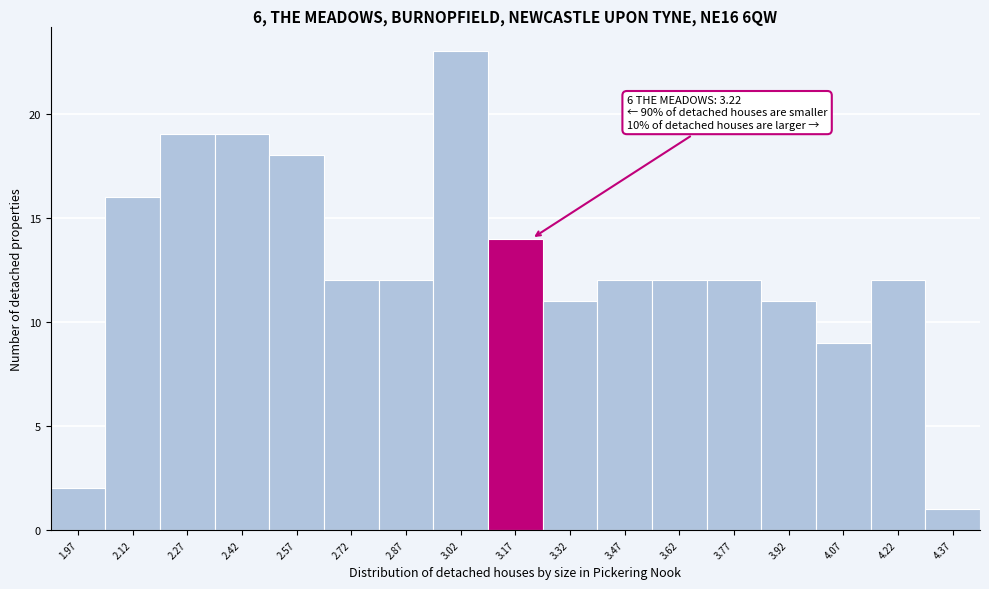

Which range on the x-axis has the tallest bar?

2.95 to 3.10